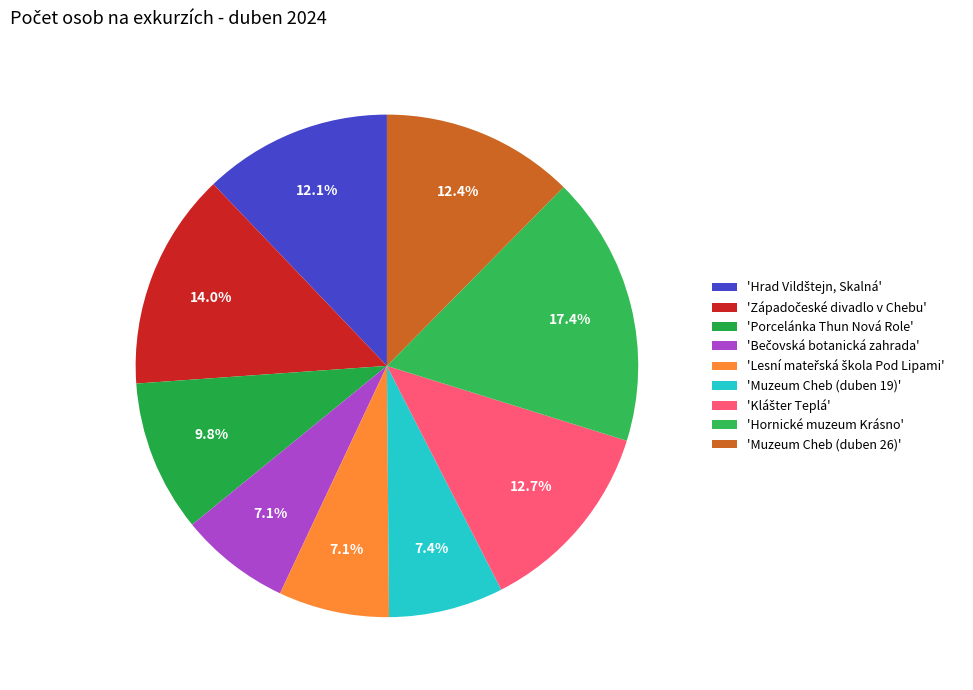

Count the number of slices in the pie.

9